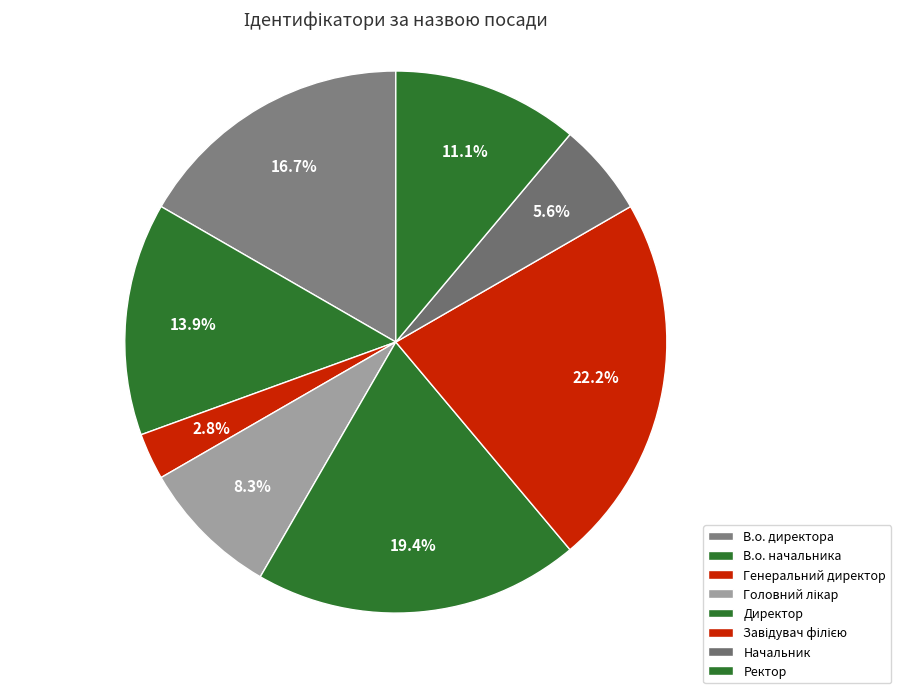

Do Головний лікар and Начальник together represent more than half of the pie?

No